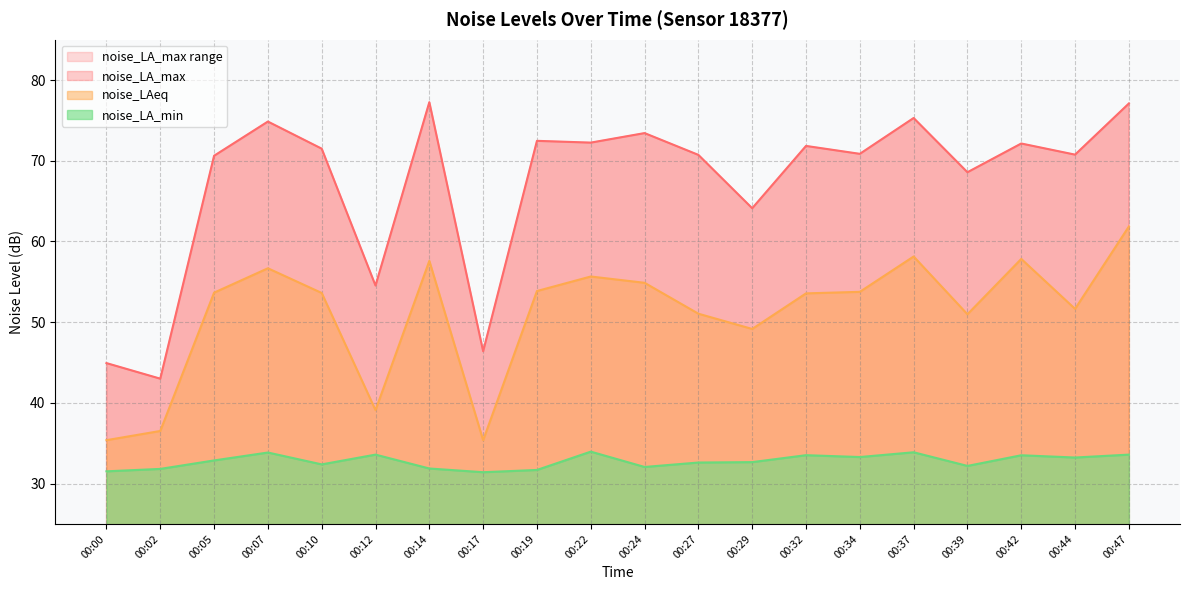

True or false: noise_LAeq and noise_LA_max cross at least once.

False